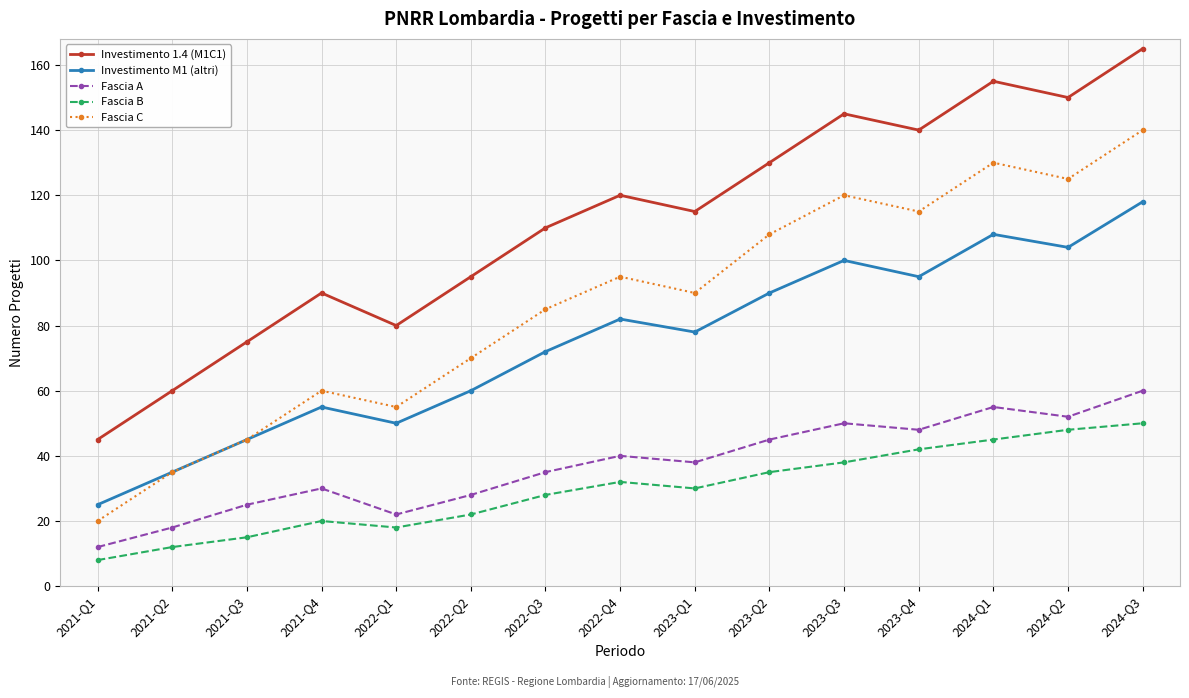

What is the difference between the highest and lowest values at 2021-Q3?

60